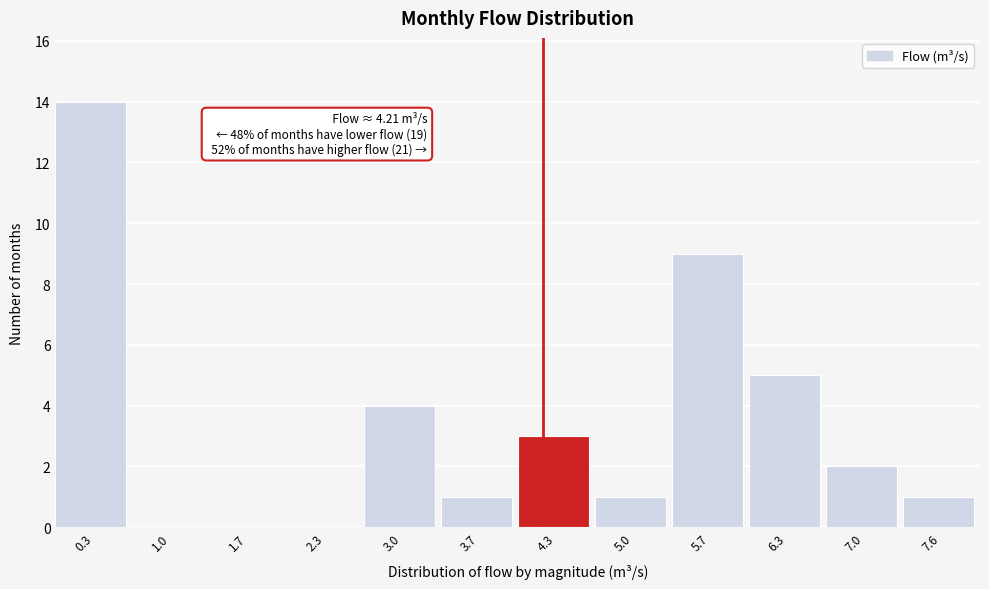

Over which range of the x-axis is the bar tallest?

0.0 to 0.7